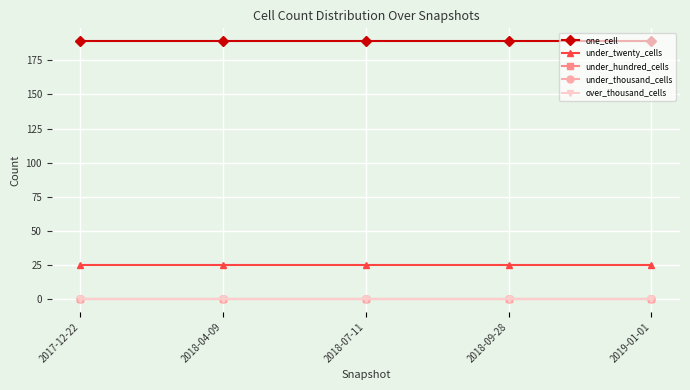

At how many categories does at least one series exceed 116?

5